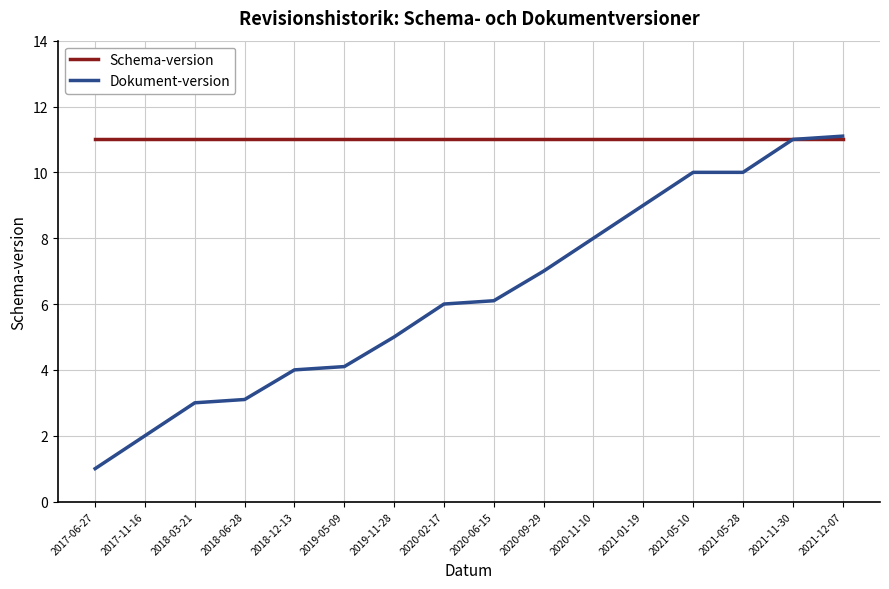

Which series has the largest range (max minus min)?

Dokument-version